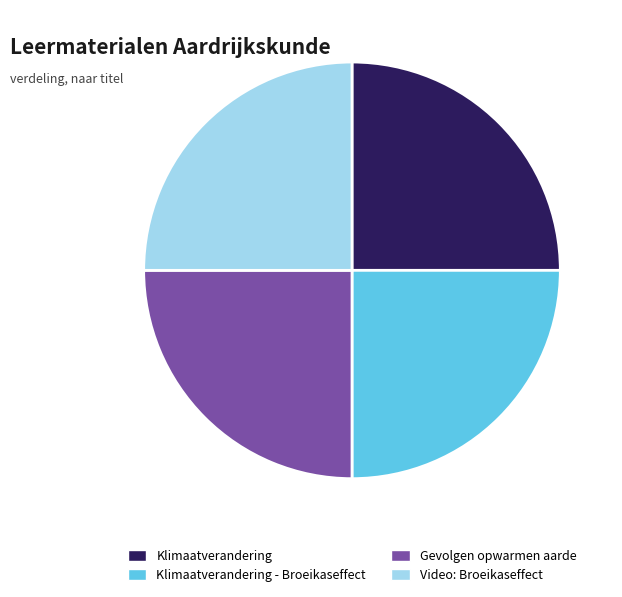

Is there a majority slice in this chart?

No